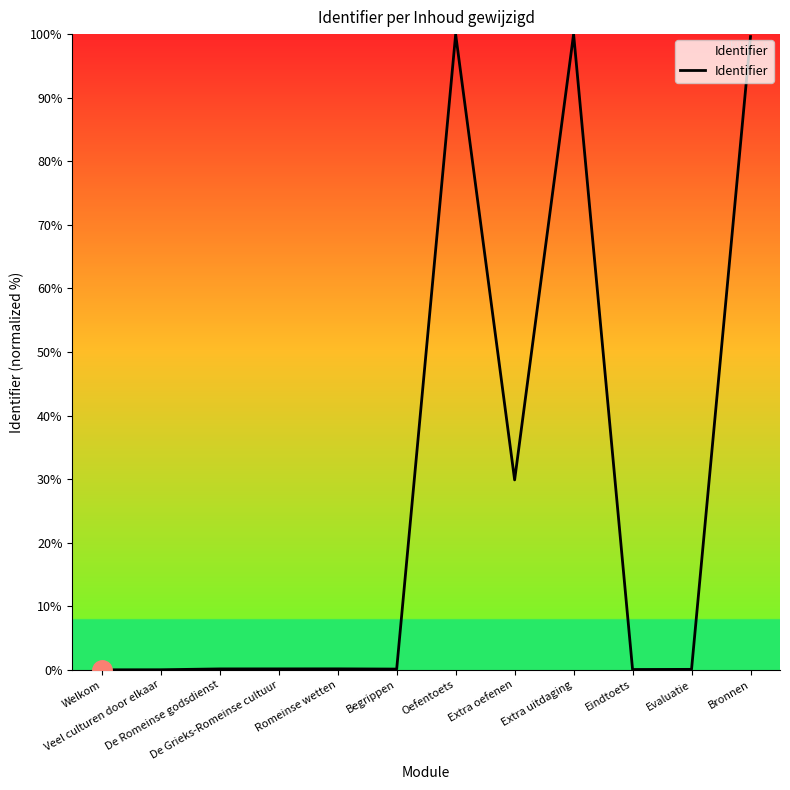

Reading left to right, transcribe all the data shown in this chart.

Welkom=0.0	Veel culturen door elkaar=0.0	De Romeinse godsdienst=0.1	De Grieks-Romeinse cultuur=0.1	Romeinse wetten=0.1	Begrippen=0.1	Oefentoets=100.0	Extra oefenen=29.9	Extra uitdaging=100.0	Eindtoets=0.0	Evaluatie=0.1	Bronnen=99.6